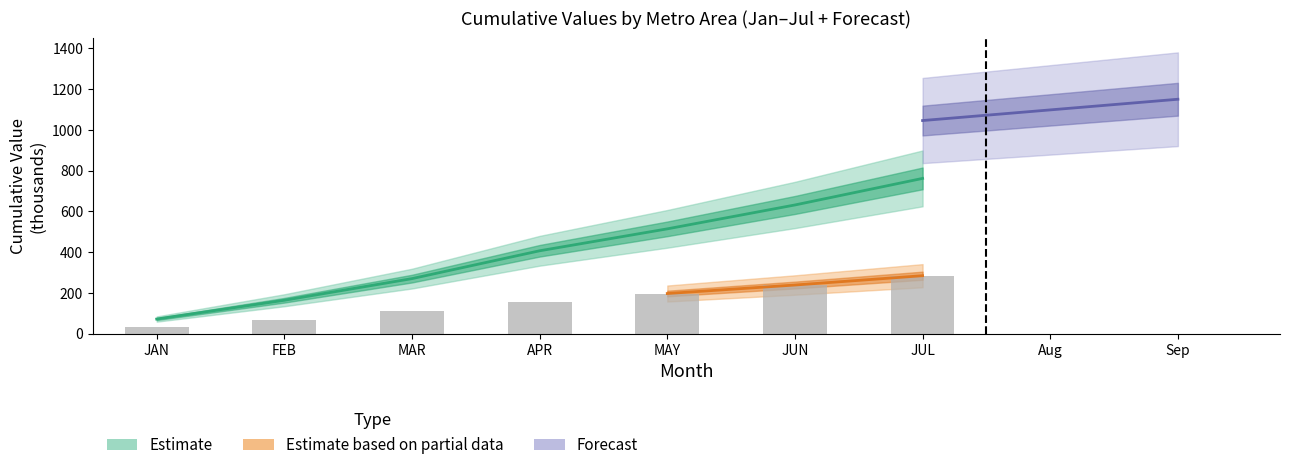

Reading right to left, what are all the values shown in this chart?

284.0	238.3	196.5	153.9	112.1	67.2	32.2